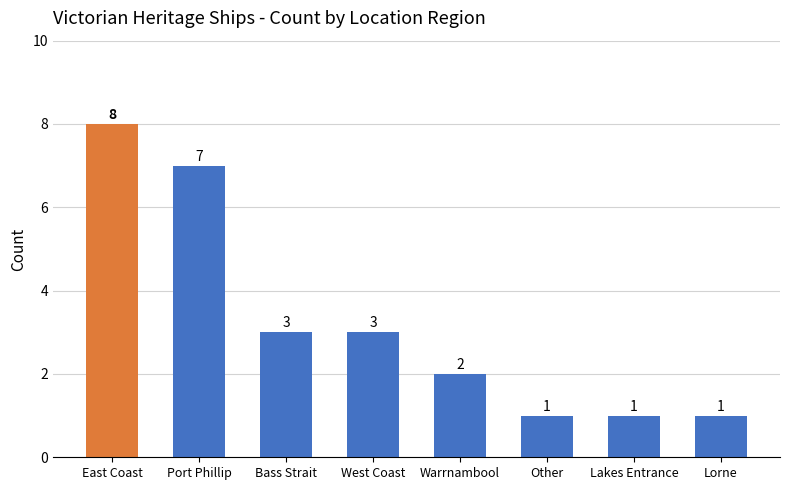

What is the greatest value displayed?

8